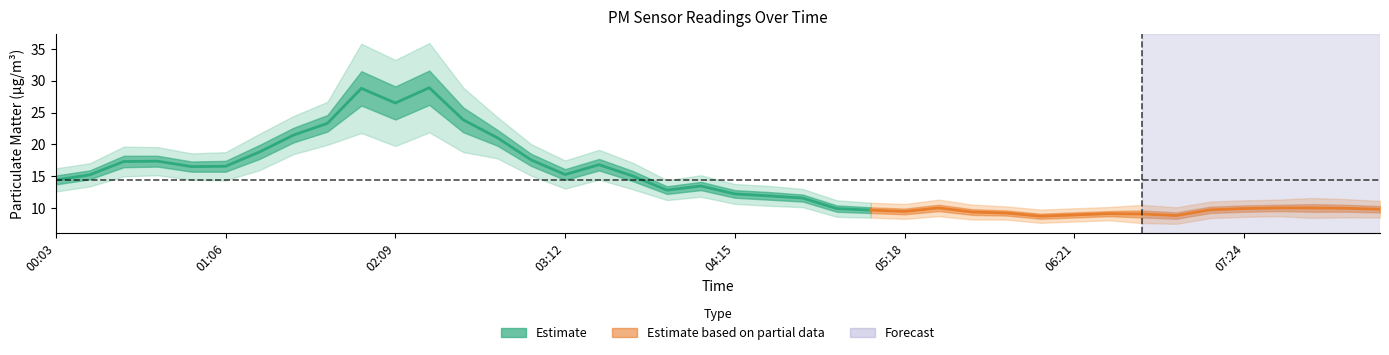

At which label does P2 reach its minimum?

06:08